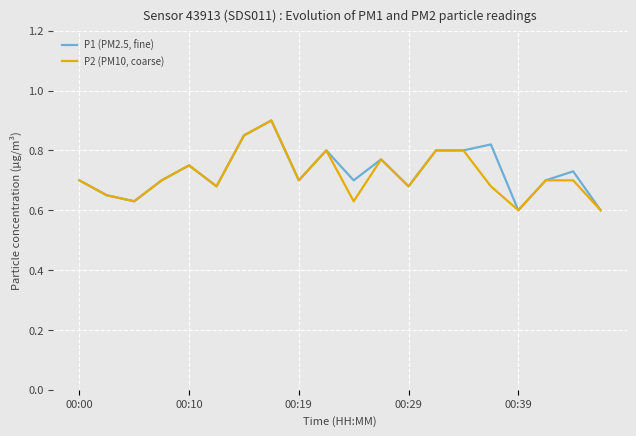

Rank the series by their average value, from lowest to highest.

P2 (PM10, coarse), P1 (PM2.5, fine)